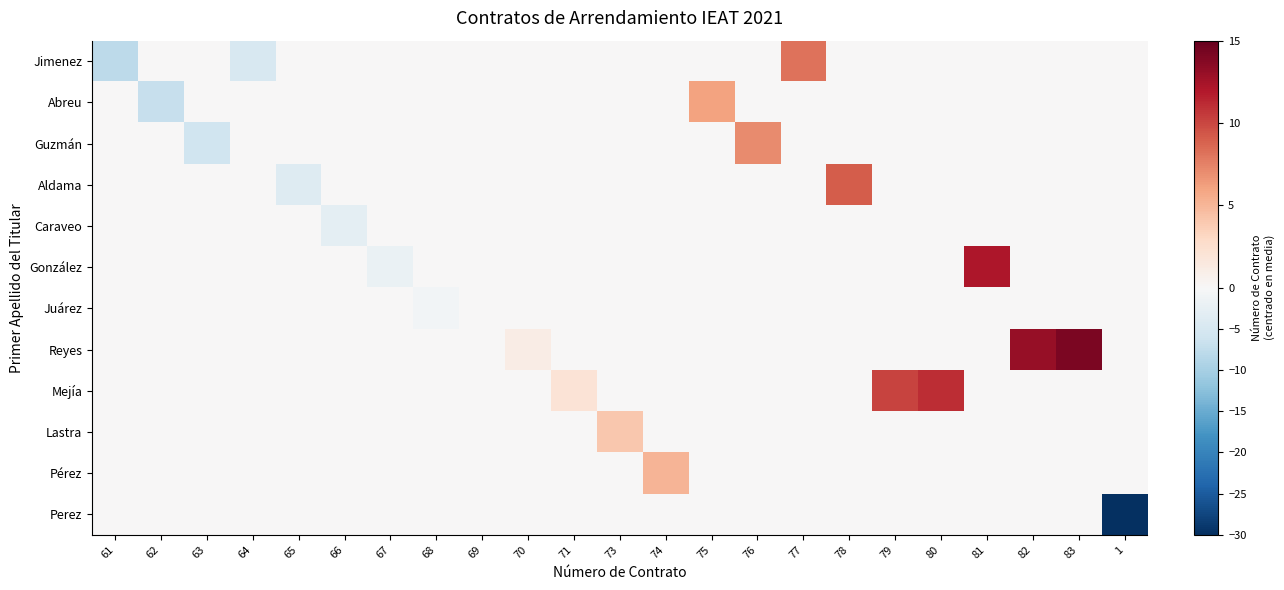

Which series changed the most between 61 and 66?

Jimenez